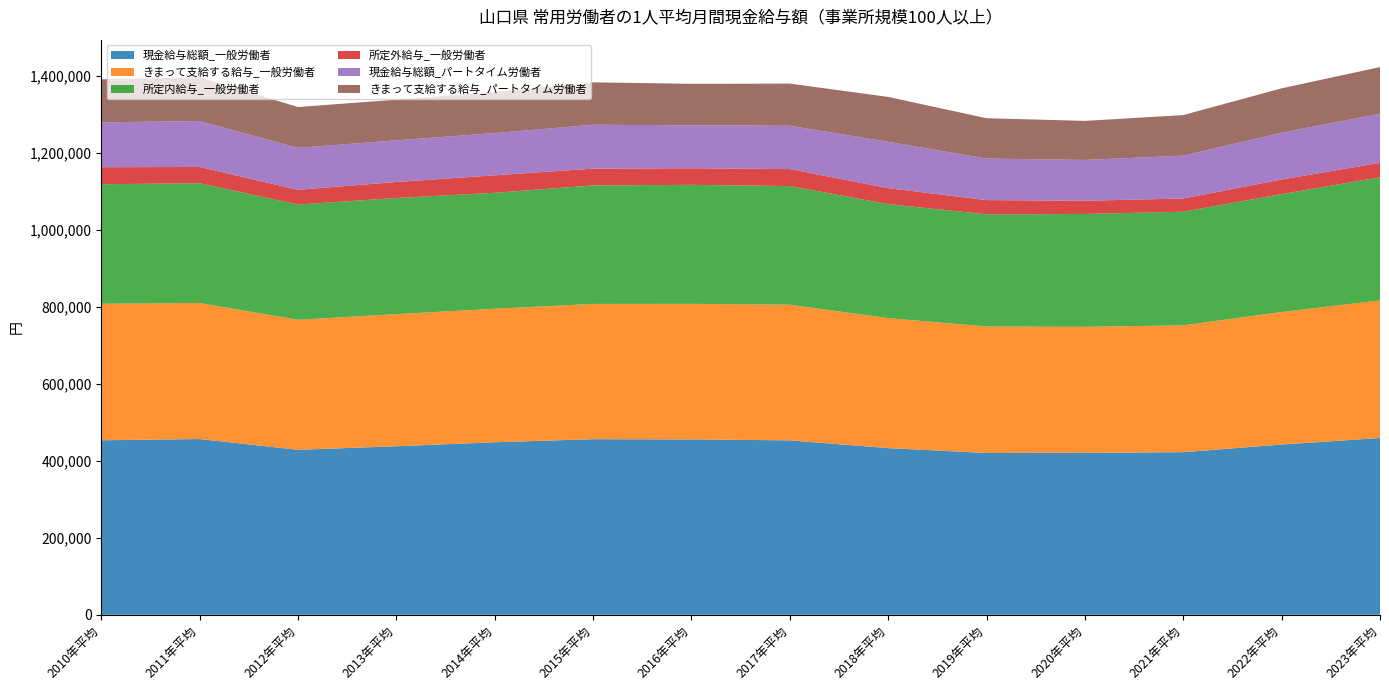

Reading left to right, what are all the values shown in this chart?

現金給与総額_一般労働者: 453118	456313	428359	437573	447908	455901	455342	452869	432800	420046	420432	422167	442006	458989
きまって支給する給与_一般労働者: 354518	353199	337555	343074	346599	351228	352007	352209	337480	328330	327253	329368	344116	357218
所定内給与_一般労働者: 310217	311010	299344	301463	301108	307728	308945	308048	296013	291413	292977	294992	306190	319681
所定外給与_一般労働者: 44301	42189	38211	41611	45491	43500	43062	44161	41467	36917	34276	34376	37926	37537
現金給与総額_パートタイム労働者: 116470	119126	108827	108190	109575	113956	111577	112473	120216	107826	106013	111178	121391	127426
きまって支給する給与_パートタイム労働者: 111705	113758	106081	105536	106826	110126	107734	109413	116634	104769	101430	105380	115323	121300